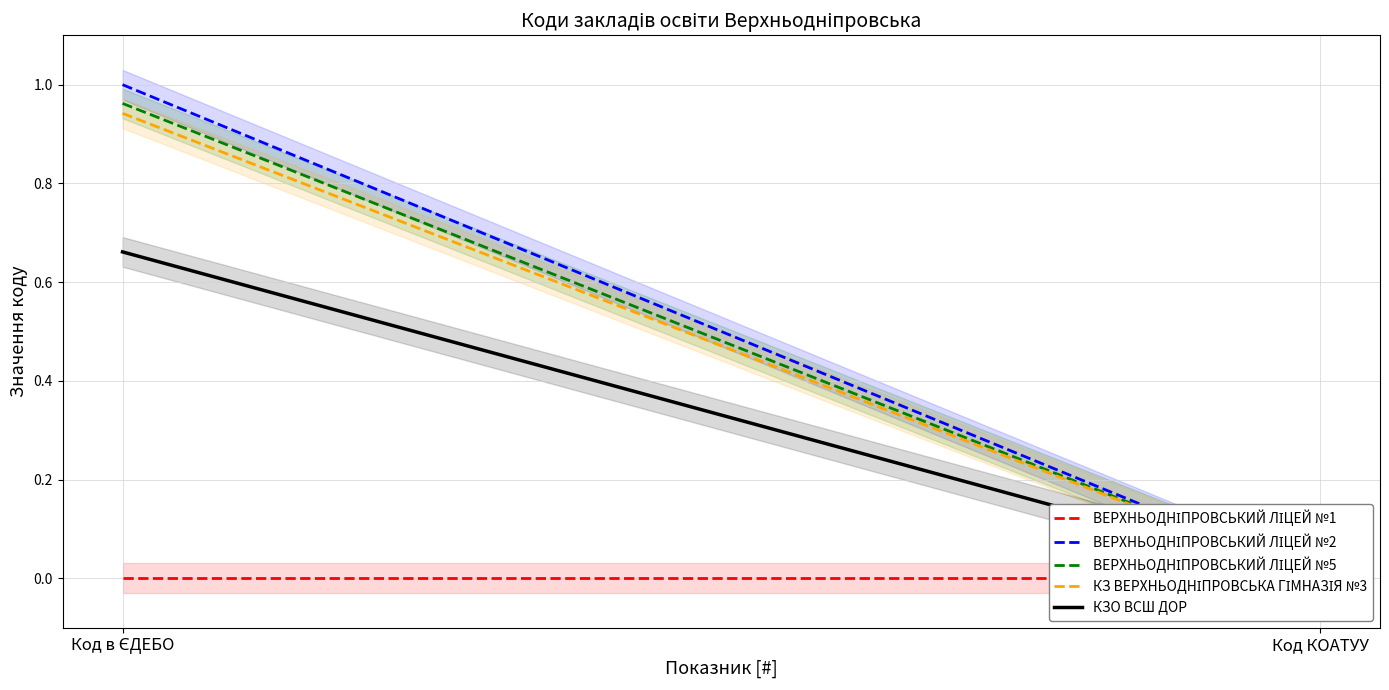

What is the label of the 1st point from the left?

Код в ЄДЕБО